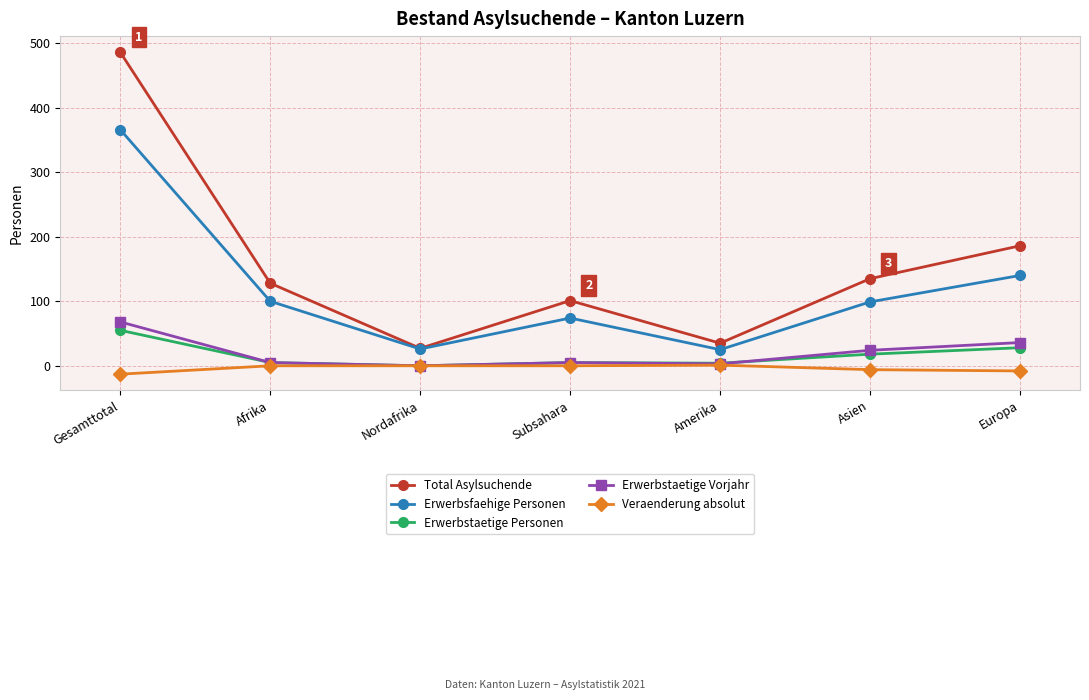

What value does the Erwerbsfaehige Personen series have at Subsahara, to the nearest 5?

75